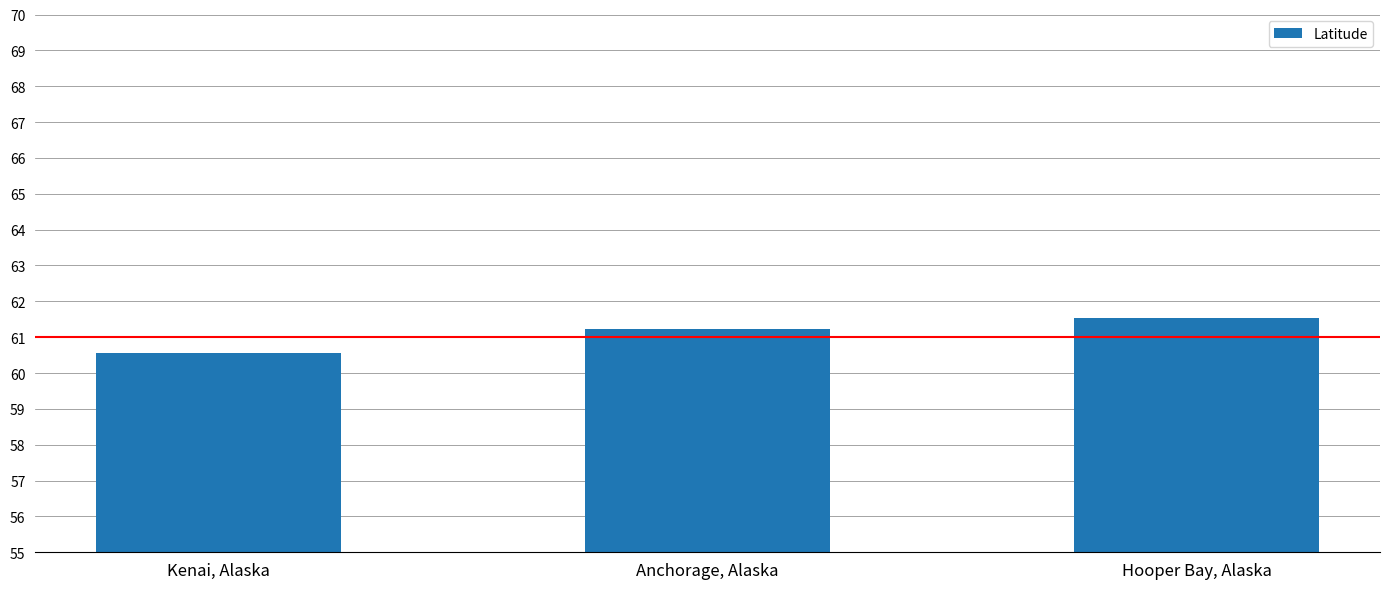

What is the minimum value shown in the chart?

60.6